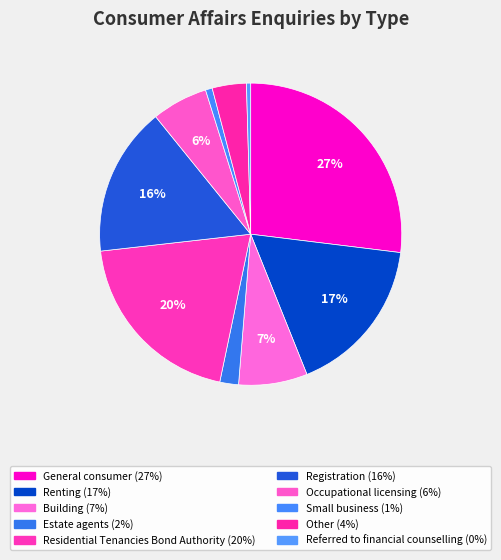

How many slices are in this pie chart?

10